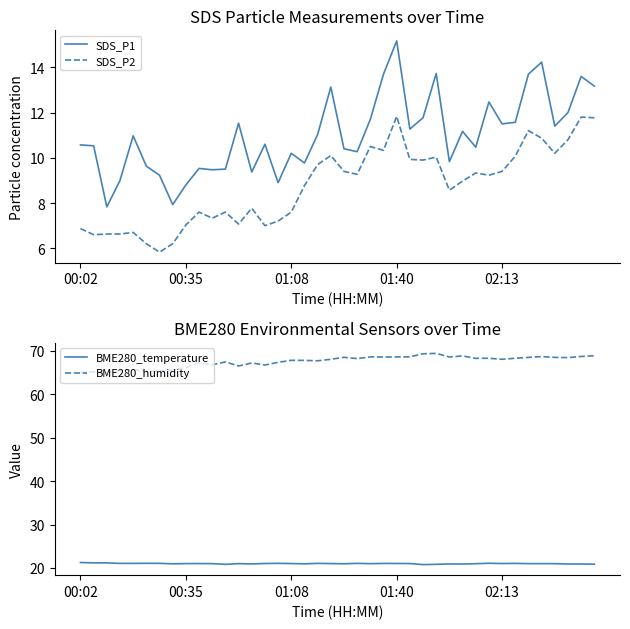

Reading left to right, what are all the values shown in this chart?

SDS_P1: 10.6	10.5	7.8	9.0	11.0	9.6	9.2	7.9	8.8	9.5	9.5	9.5	11.5	9.4	10.6	8.9	10.2	9.8	11.0	13.1	10.4	10.3	11.7	13.7	15.2	11.3	11.8	13.7	9.8	11.2	10.5	12.5	11.5	11.6	13.7	14.2	11.4	12.0	13.6	13.2
SDS_P2: 6.9	6.6	6.6	6.6	6.7	6.2	5.8	6.2	7.0	7.6	7.3	7.6	7.1	7.8	7.0	7.2	7.6	8.8	9.7	10.1	9.4	9.3	10.5	10.3	11.8	9.9	9.9	10.0	8.6	9.0	9.3	9.2	9.4	10.1	11.2	10.9	10.2	10.8	11.8	11.8
BME280_temperature: 21.3	21.2	21.2	21.1	21.1	21.1	21.1	21.0	21.0	21.0	21.0	20.8	21.0	20.9	21.0	21.1	21.0	21.0	21.1	21.0	21.0	21.1	21.0	21.1	21.0	21.0	20.8	20.8	20.9	20.9	21.0	21.1	21.0	21.1	21.0	21.0	21.0	20.9	20.9	20.9
BME280_humidity: 65.0	65.2	65.0	65.5	65.7	65.3	65.4	65.6	66.2	67.3	66.8	67.5	66.5	67.2	66.7	67.4	67.8	67.8	67.7	68.1	68.5	68.2	68.6	68.6	68.6	68.6	69.3	69.4	68.6	68.8	68.3	68.3	68.1	68.3	68.5	68.7	68.5	68.5	68.7	68.9